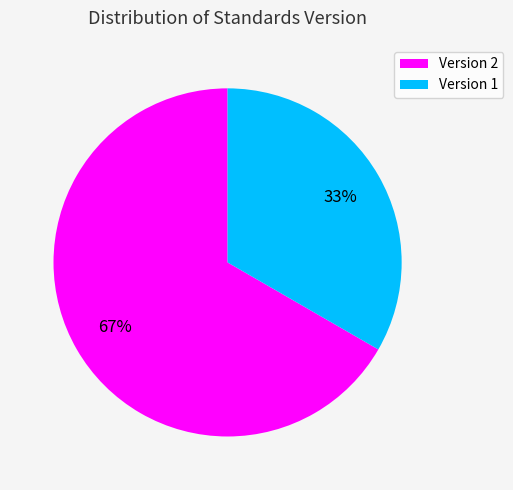

Is the sum of Version 2 and Version 1 greater than half?

Yes